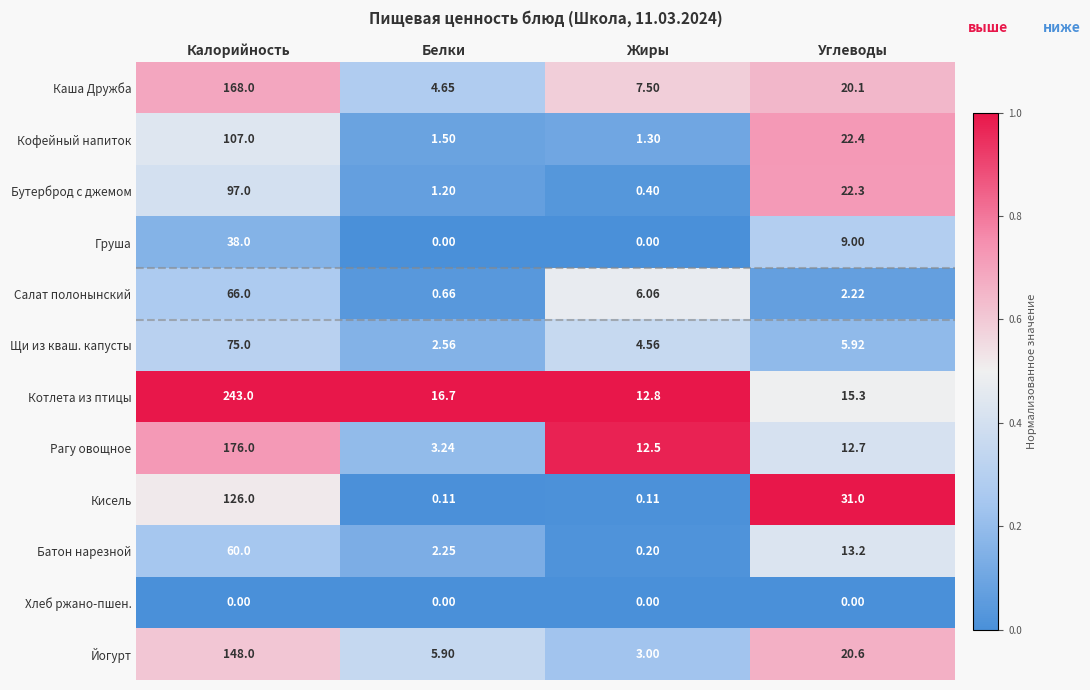

Rank the series by their maximum value, from lowest to highest.

Хлеб ржано-пшен., Груша, Батон нарезной, Салат полонынский, Щи из кваш. капусты, Бутерброд с джемом, Кофейный напиток, Кисель, Йогурт, Каша Дружба, Рагу овощное, Котлета из птицы